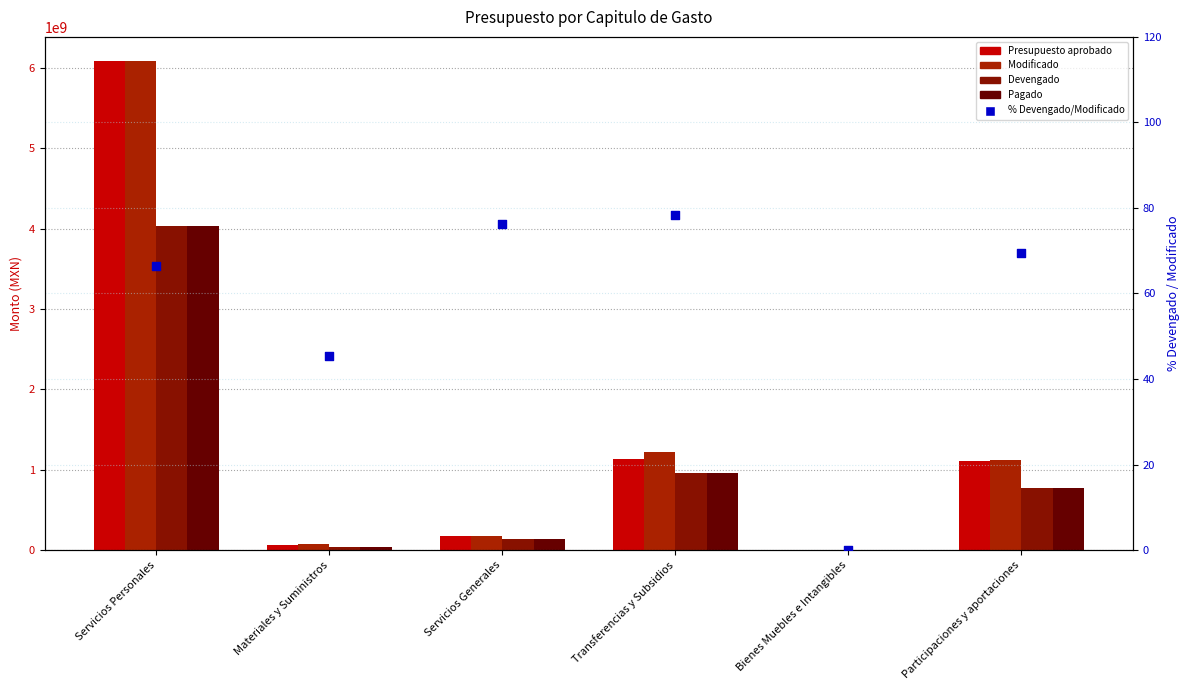

Which series contains the highest Y value?

Presupuesto aprobado